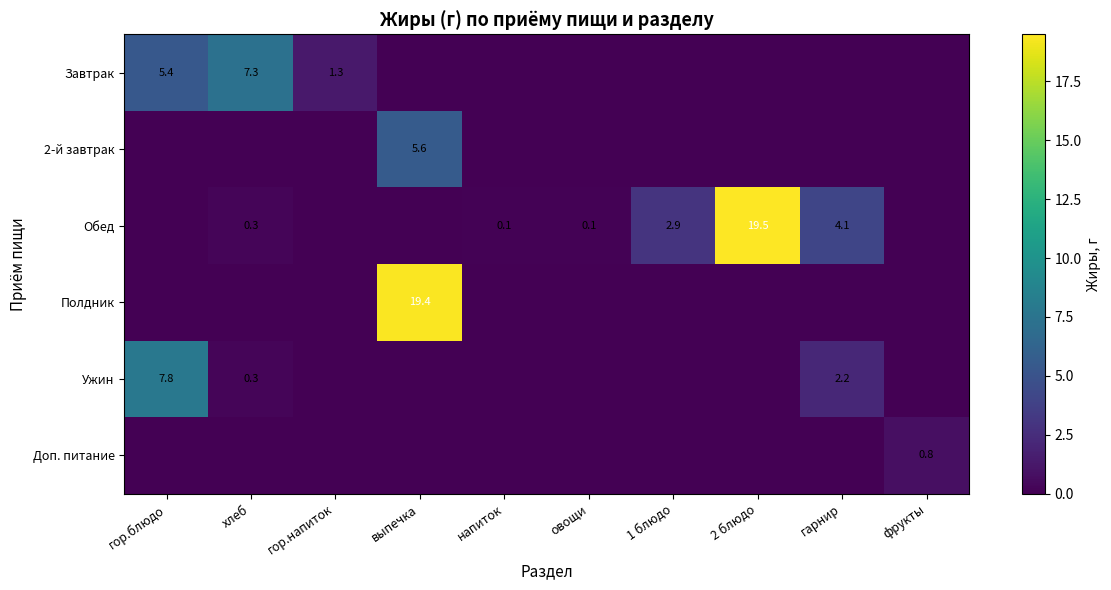

The value of Завтрак at гор.напиток is 2.1. True or false?

False